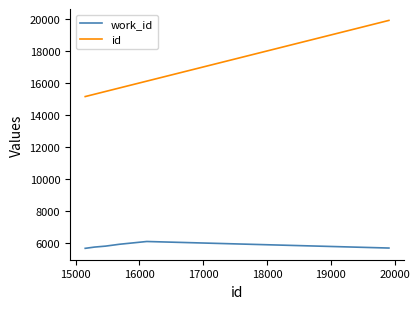

True or false: id has more than 2 interior local peaks.

False